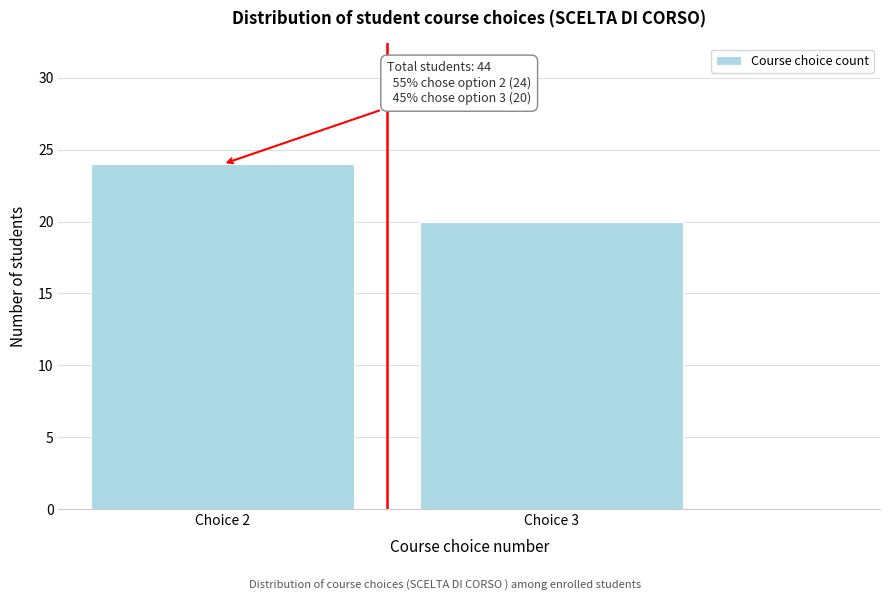

Reading left to right, list all the values displayed in this chart.

24	20